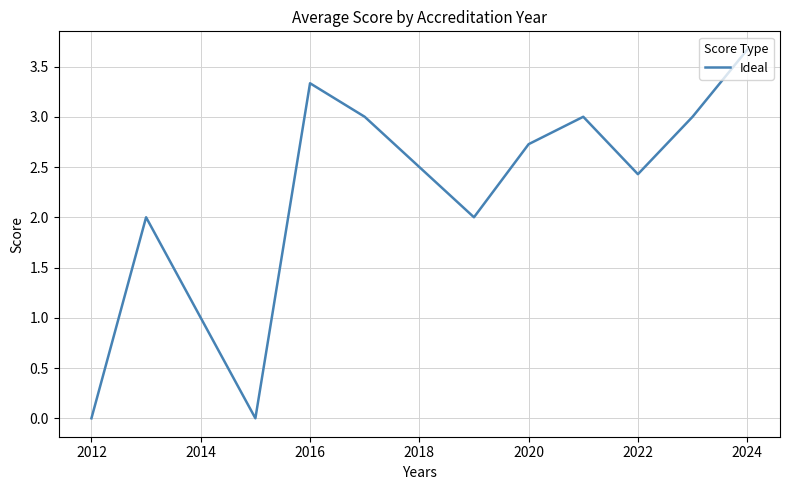

What is the difference between the maximum and minimum values?

3.7